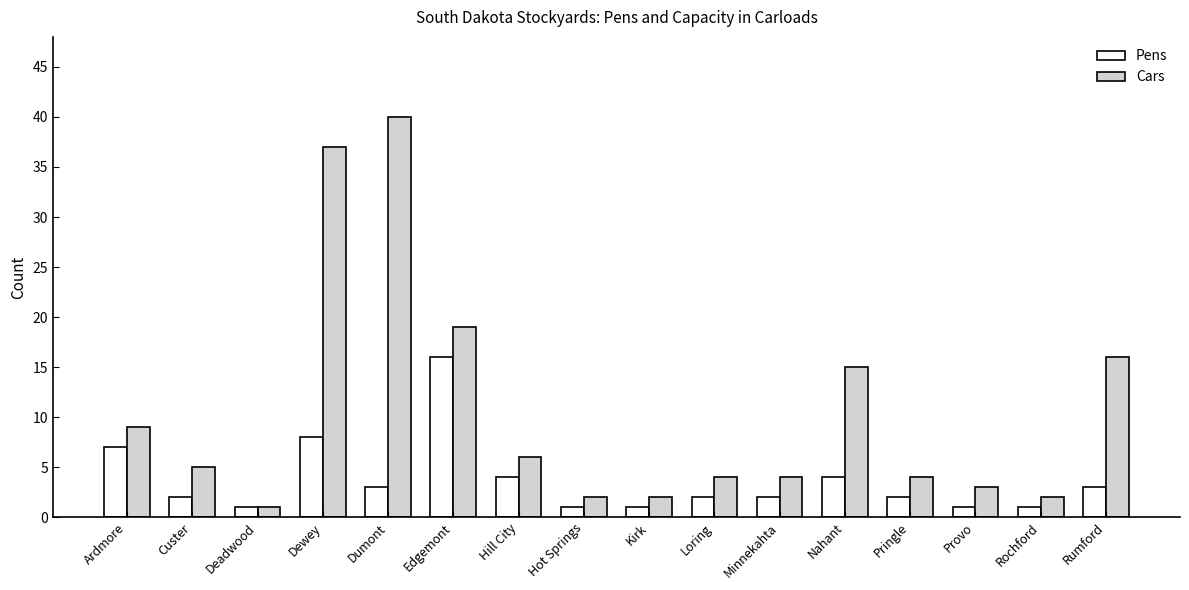

True or false: Cars has a value of 2 at Rochford.

True